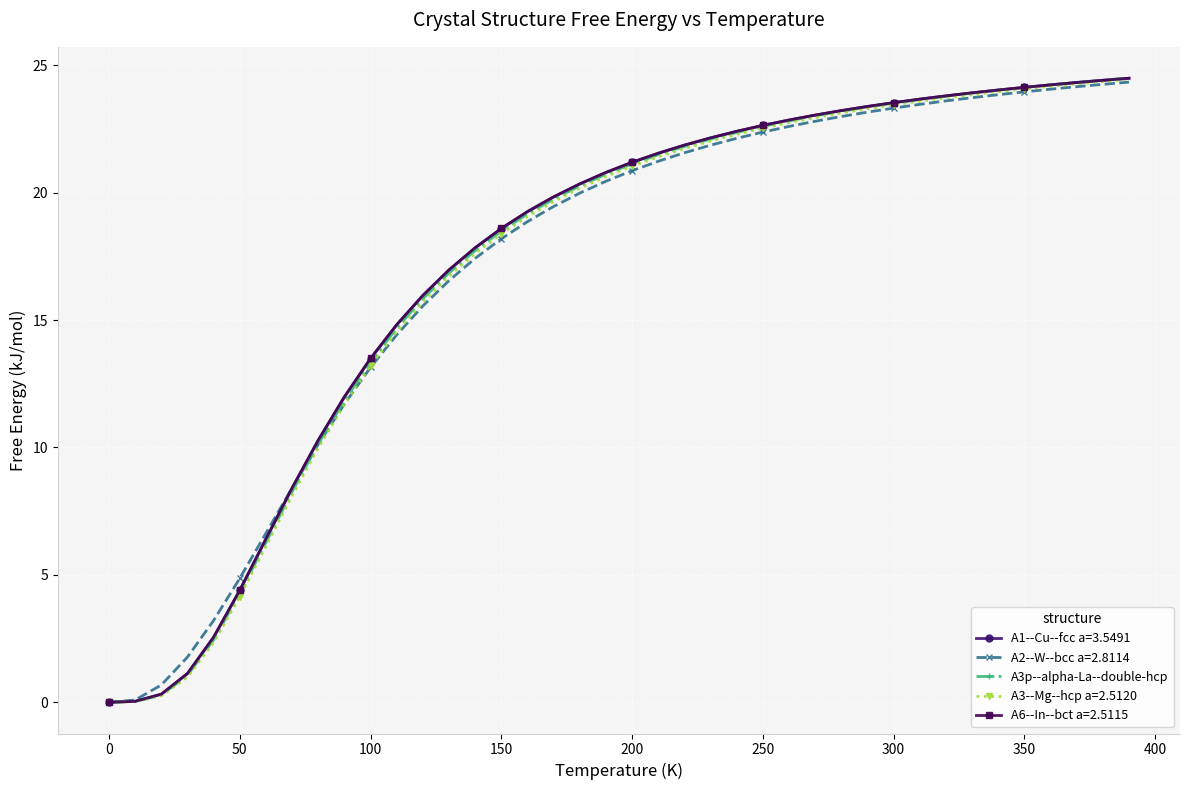

What is the value of the A2--W--bcc a=2.8114 point at the 39th from the left?

24.3